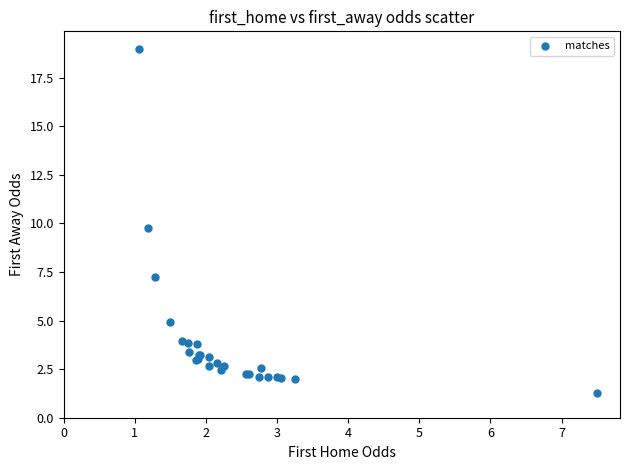

What Y value in the scatter plot is closest to 10?

9.8